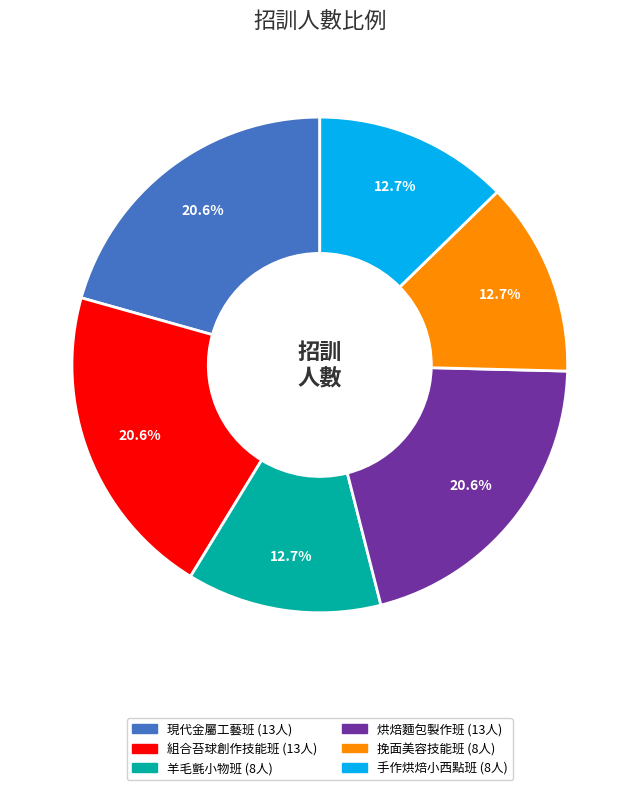

Is there a majority slice in this chart?

No